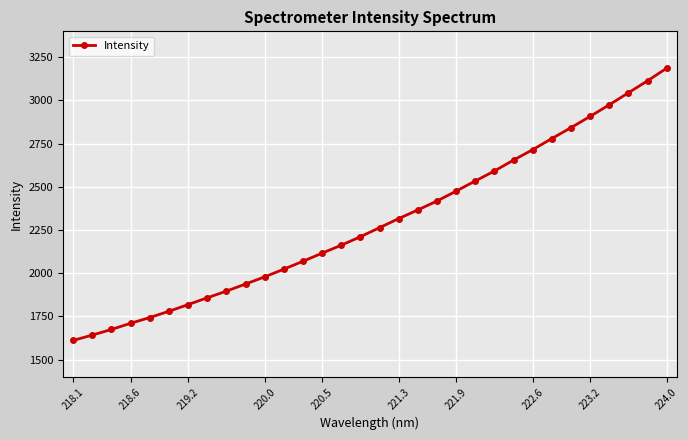

What is the value of the 4th point from the left?

1710.6